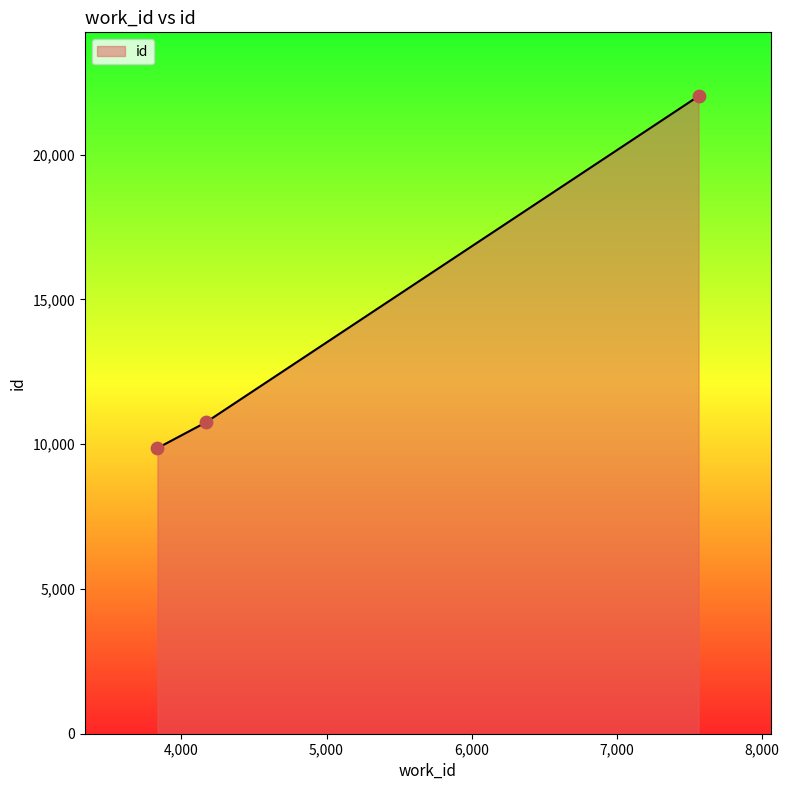

What is the average value?

14213